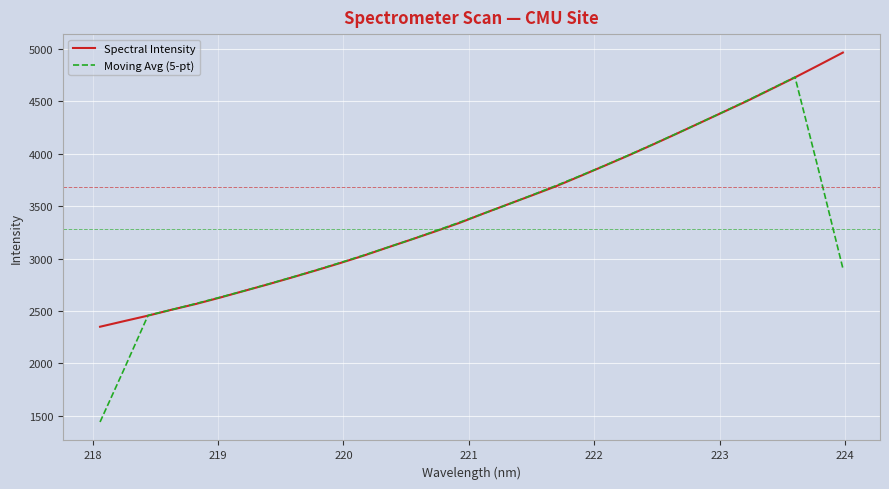

List the series in order of their peak value, lowest first.

Moving Avg (5-pt), Spectral Intensity